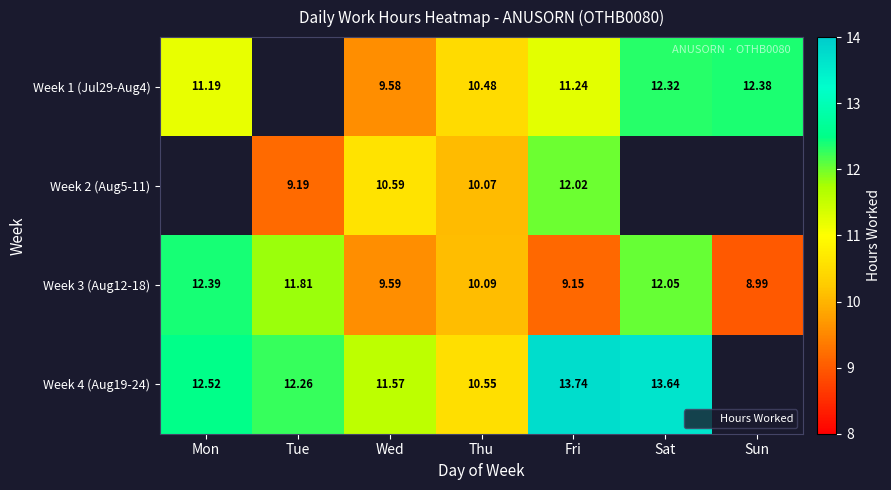

Which series has the largest total across all categories?

Week 4 (Aug19-24)